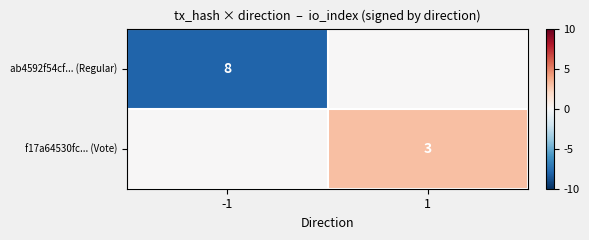

The value of ab4592f54cf... (Regular) at -1 is 8. True or false?

True